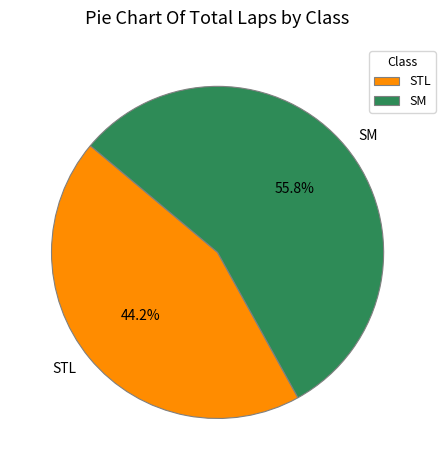

Is there a majority slice in this chart?

Yes